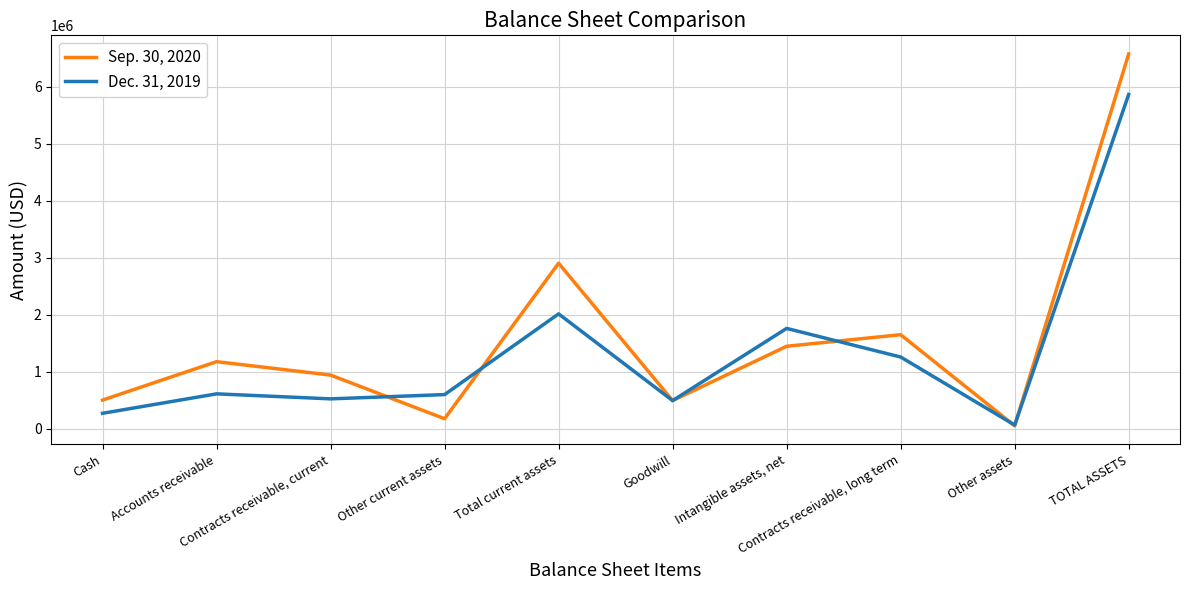

At how many categories does at least one series exceed 2220904?

2